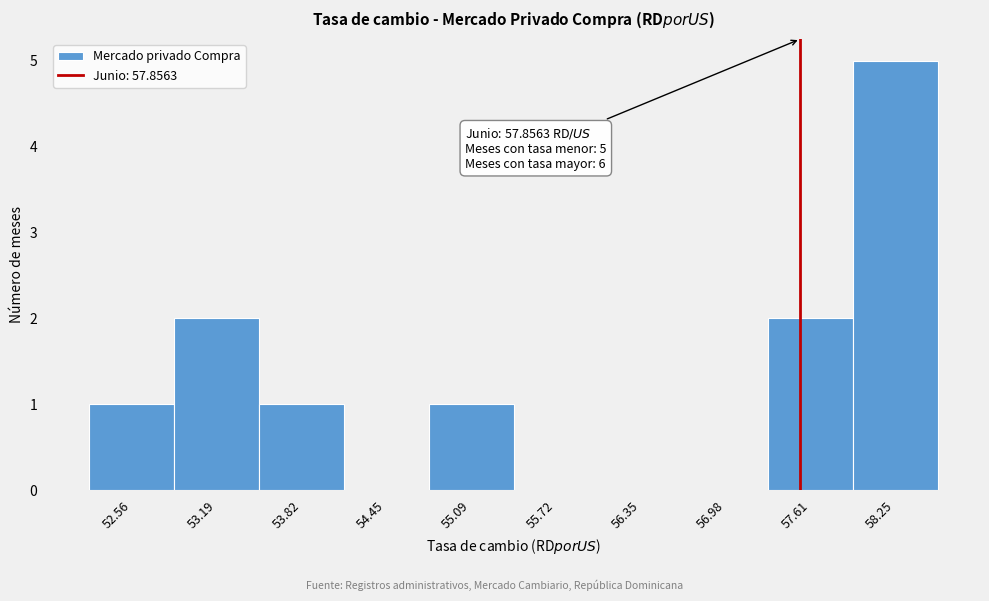

Reading left to right, list all the values displayed in this chart.

52.56=1	53.19=2	53.82=1	54.45=0	55.09=1	55.72=0	56.35=0	56.98=0	57.61=2	58.25=5